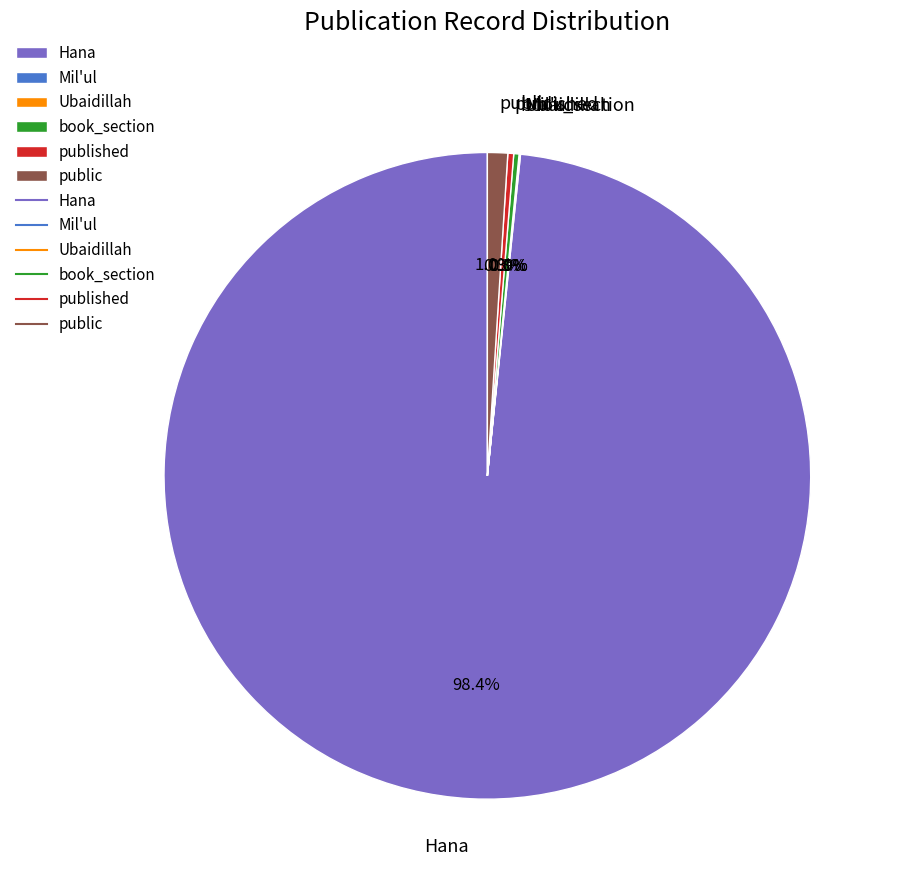

Is there any slice that represents more than half of the pie?

Yes